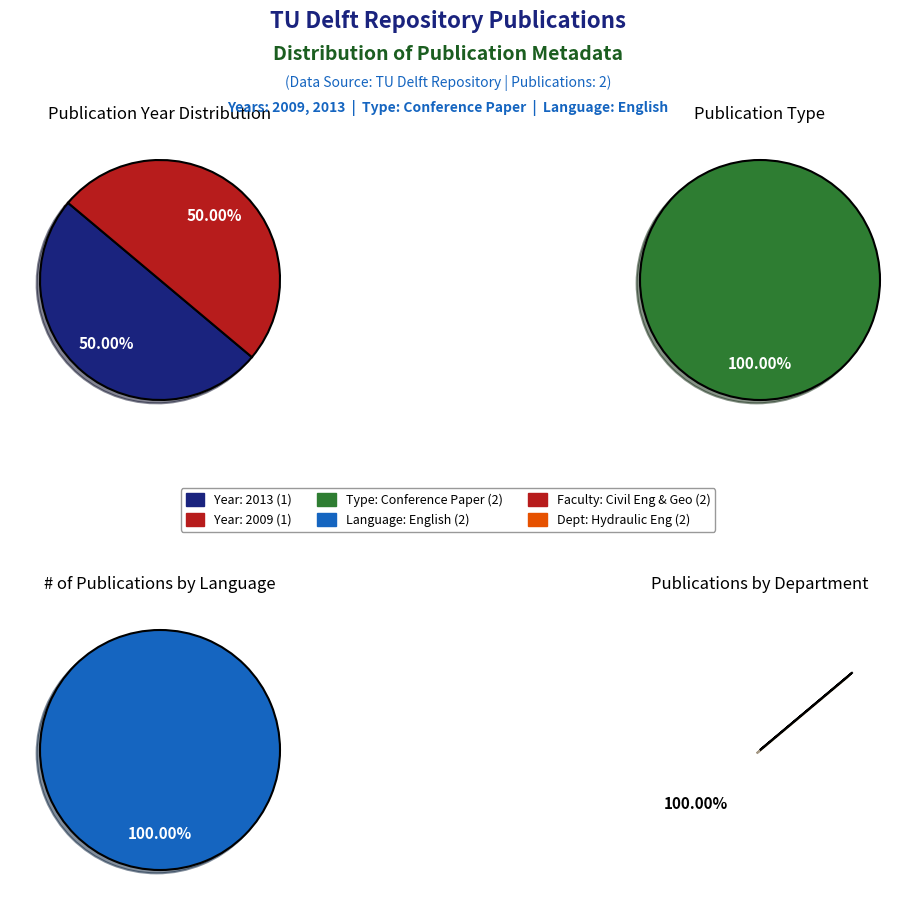

Approximately how many times larger is the value at 2009 compared to 2013?

1.0